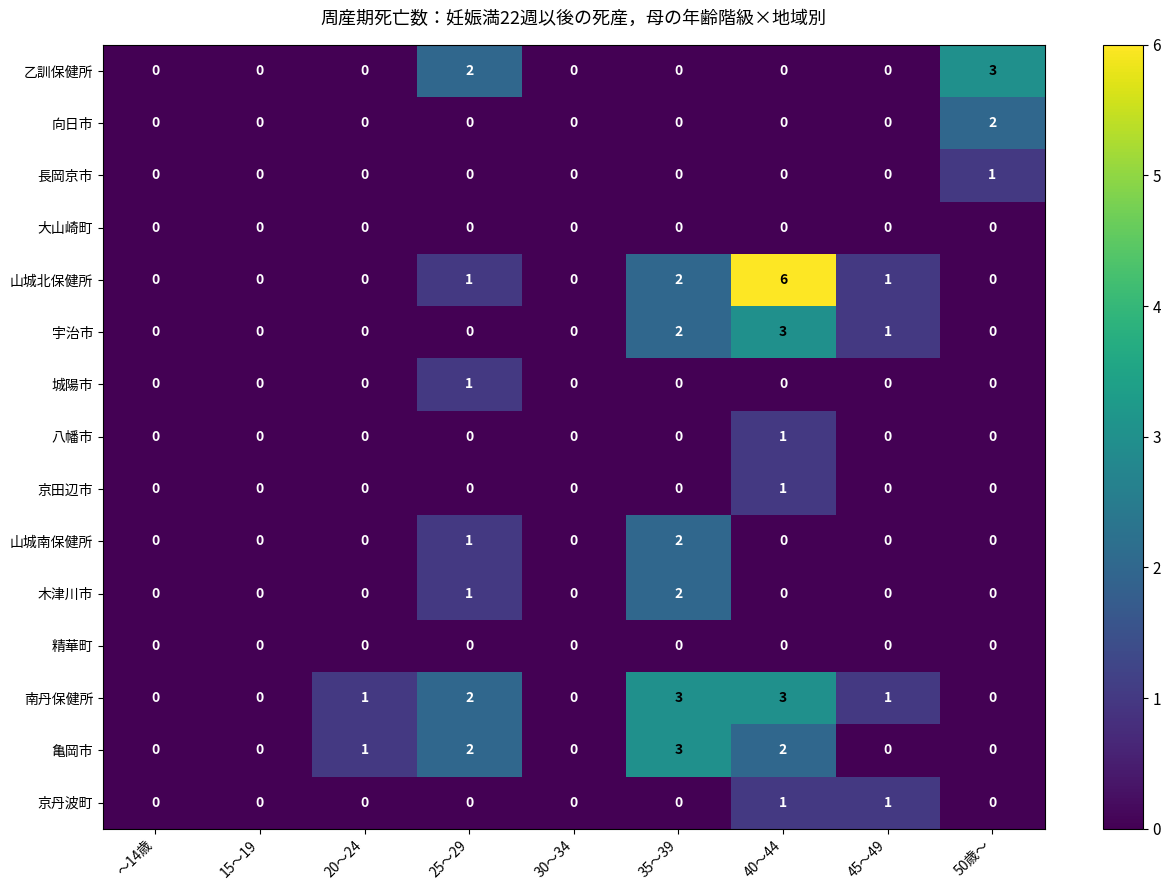

The value of 宇治市 at 30～34 is 0. True or false?

True